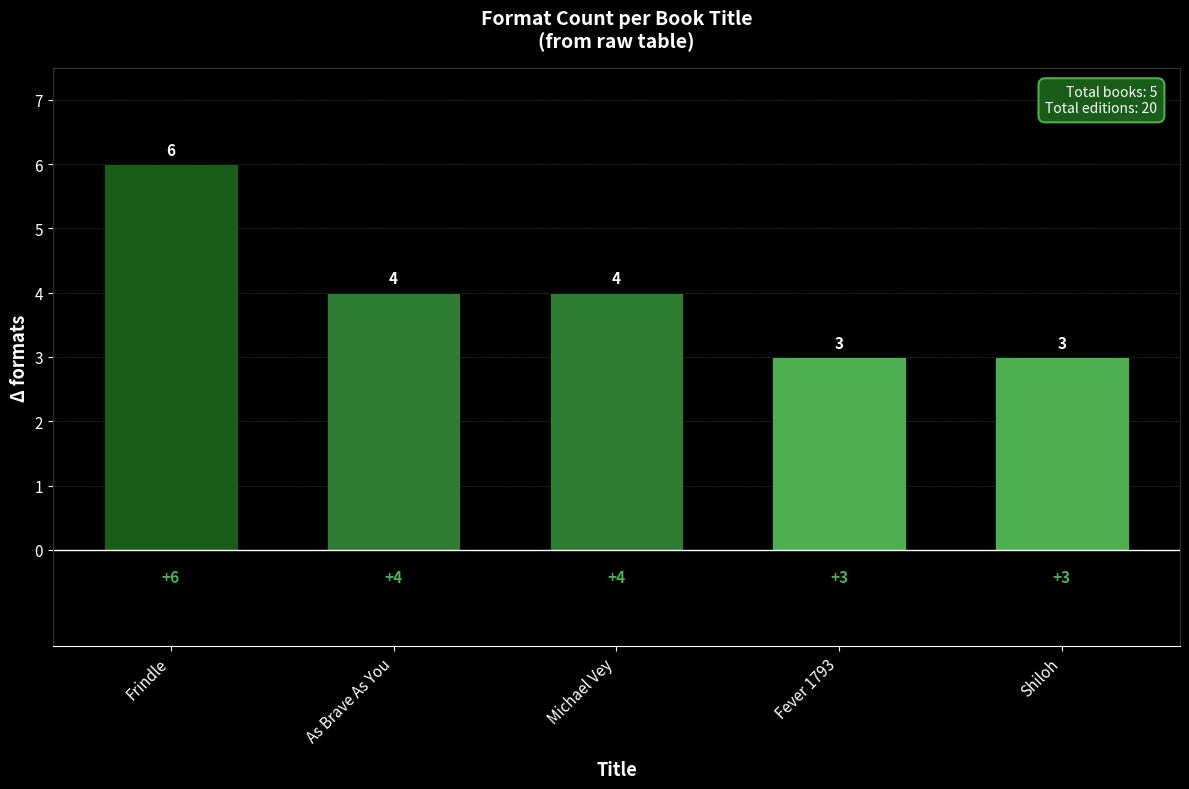

How many bars are there in total?

5